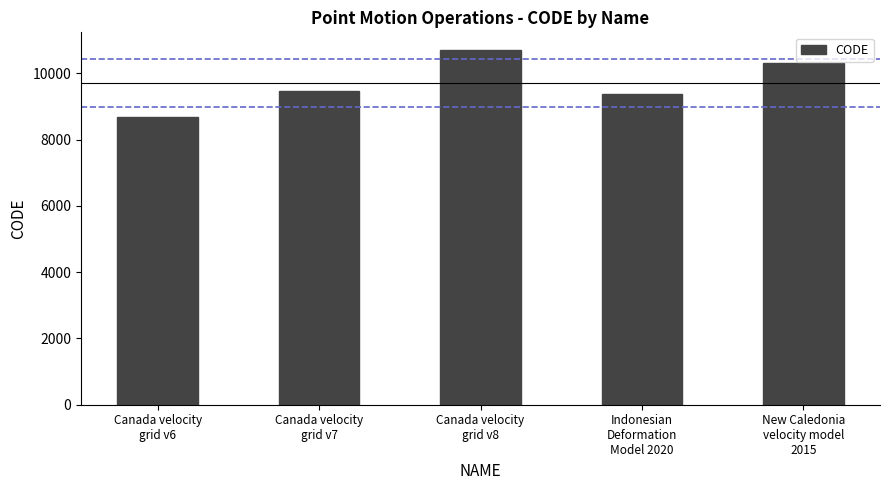

Which label corresponds to the smallest value in the chart?

Canada velocity
grid v6